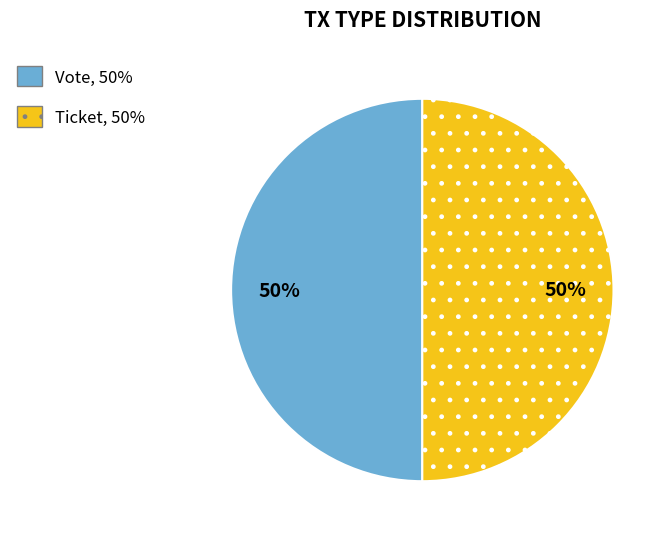

Do Vote and Ticket together represent more than half of the pie?

Yes